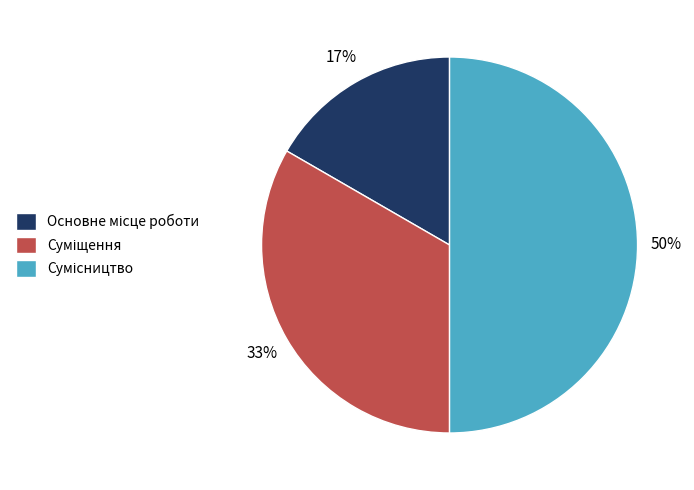

To the nearest percent, what is the difference between the largest and smallest slice percentages?

33%